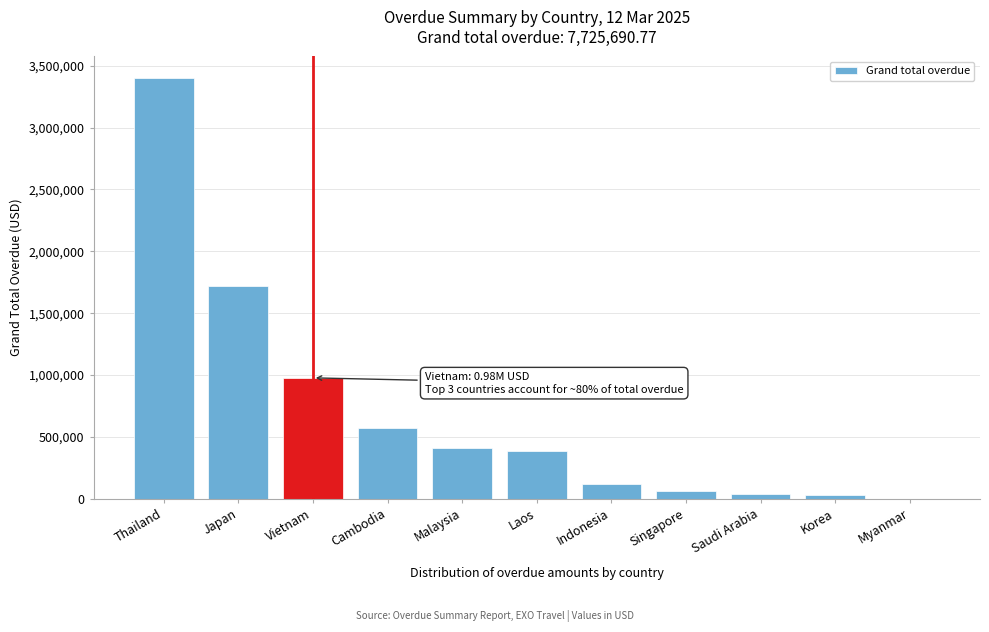

Is it true that the value at Cambodia is 574716.2?

True